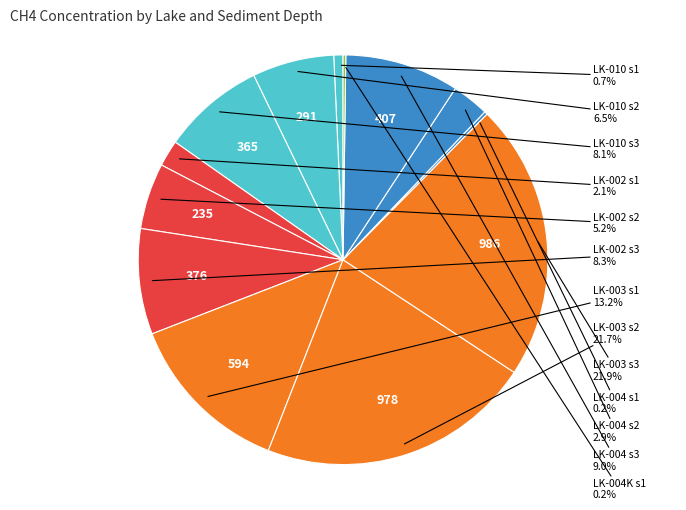

Count the number of slices in the pie.

13